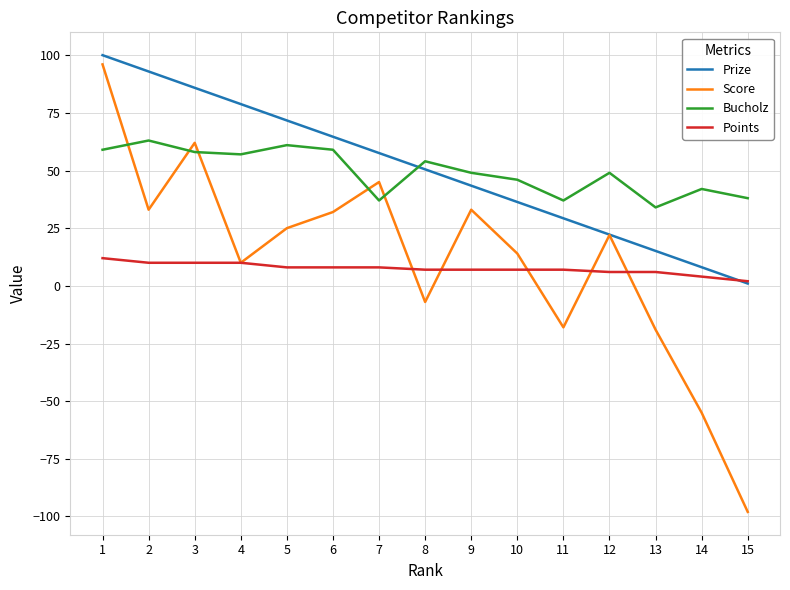

What is the difference between the maximum and second lowest values in the Score series?

151.0